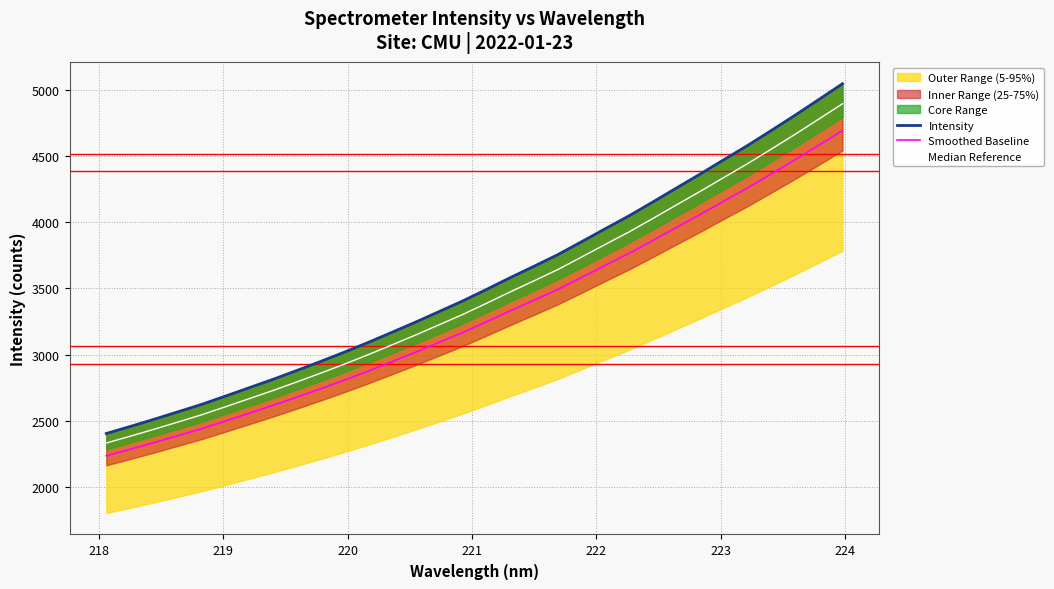

What is the minimum value for Smoothed Baseline?

2235.4